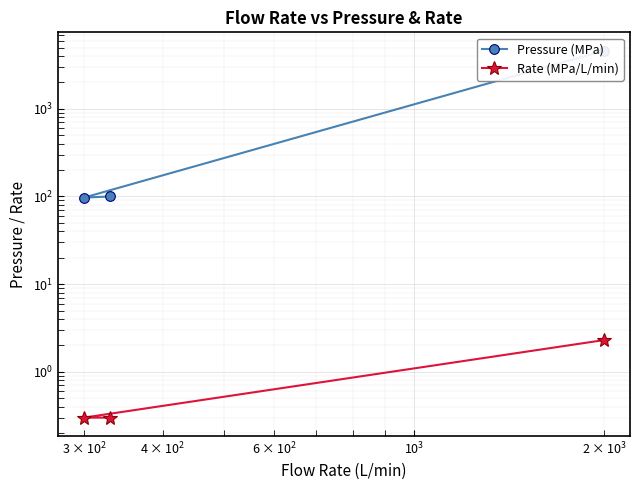

What is the average value of the Pressure (MPa) series?

1599.0